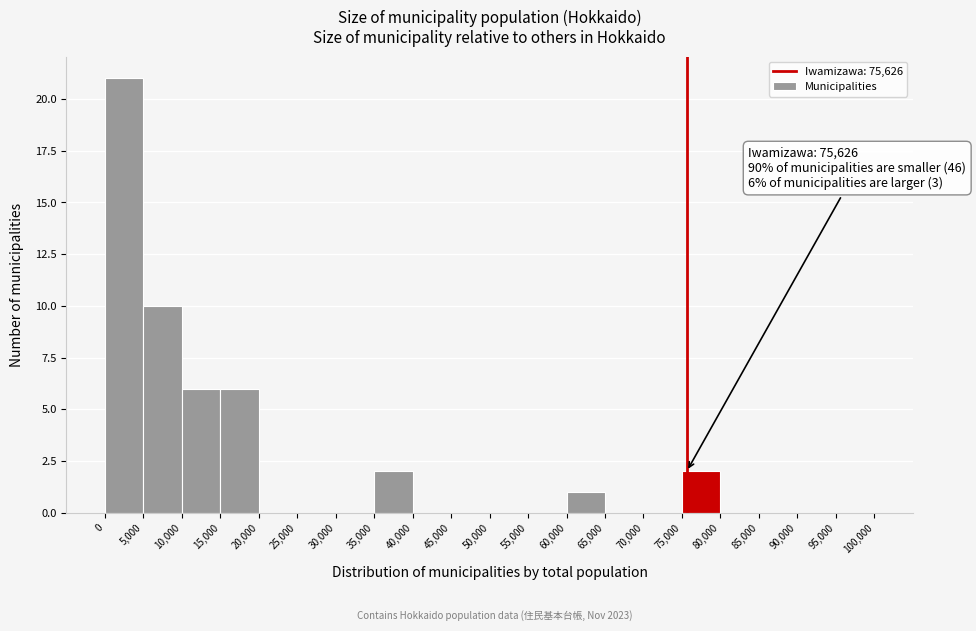

Over which range of the x-axis is the bar tallest?

0 to 5,000